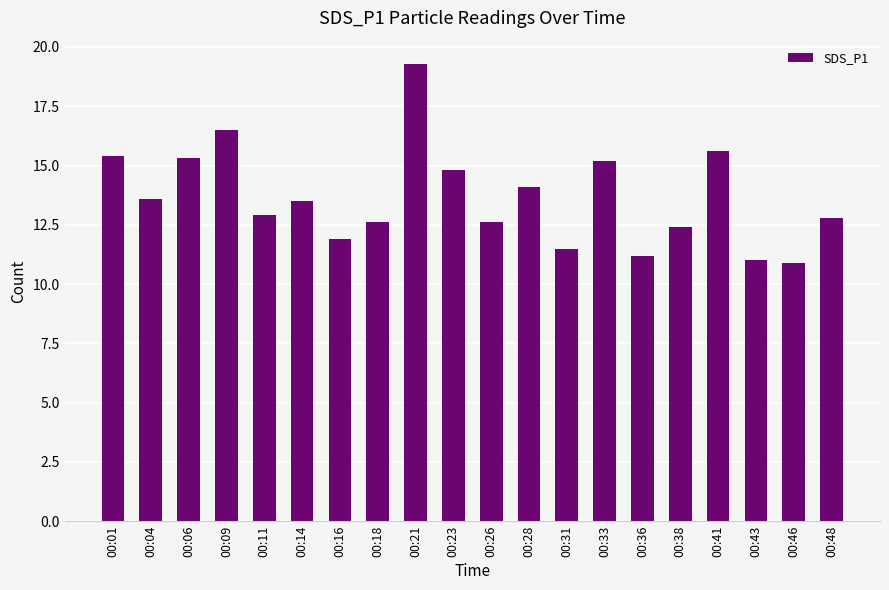

What is the change in value from 00:26 to 00:33?

+2.6